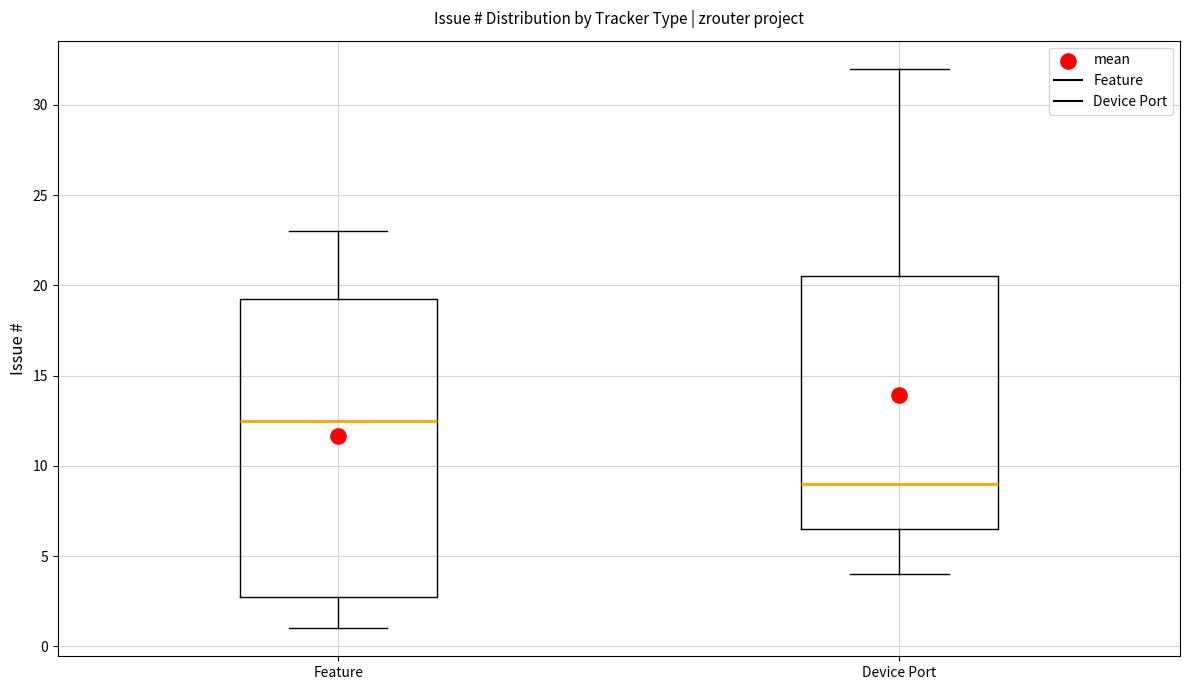

Reading left to right, read every box against the y-axis: the position of its median line, the range the box covers, and the ends of its whiskers. The values are not printed on the chart, so give them approximately, as read against the axis.

Feature: median 12.5, box 3.0 to 19.5, whiskers 1.0 to 23.0
Device Port: median 9.0, box 6.5 to 20.5, whiskers 4.0 to 32.0